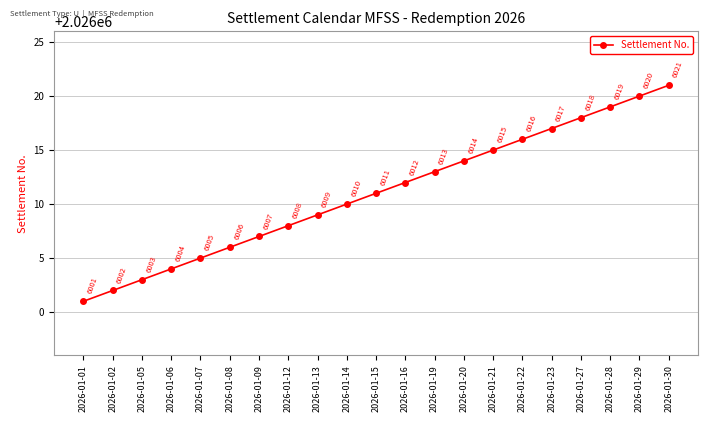

What is the change in value from 2026-01-13 to 2026-01-16?

+3